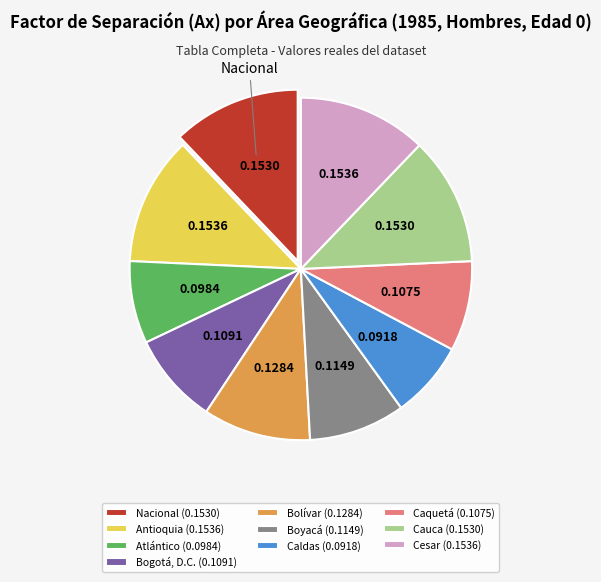

Is it true that Bolívar is 20% of the pie?

False